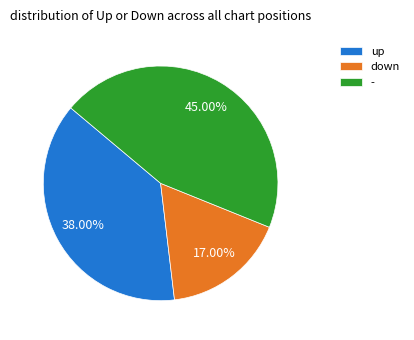

Count the number of slices in the pie.

3